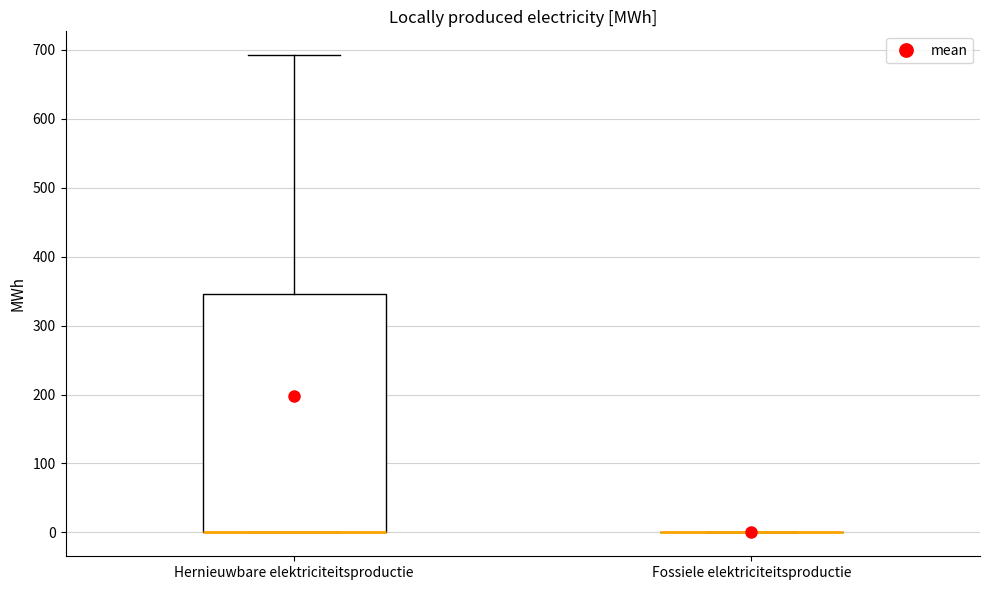

Comparing the boxes themselves (not the whiskers), which one is the tallest?

Hernieuwbare elektriciteitsproductie